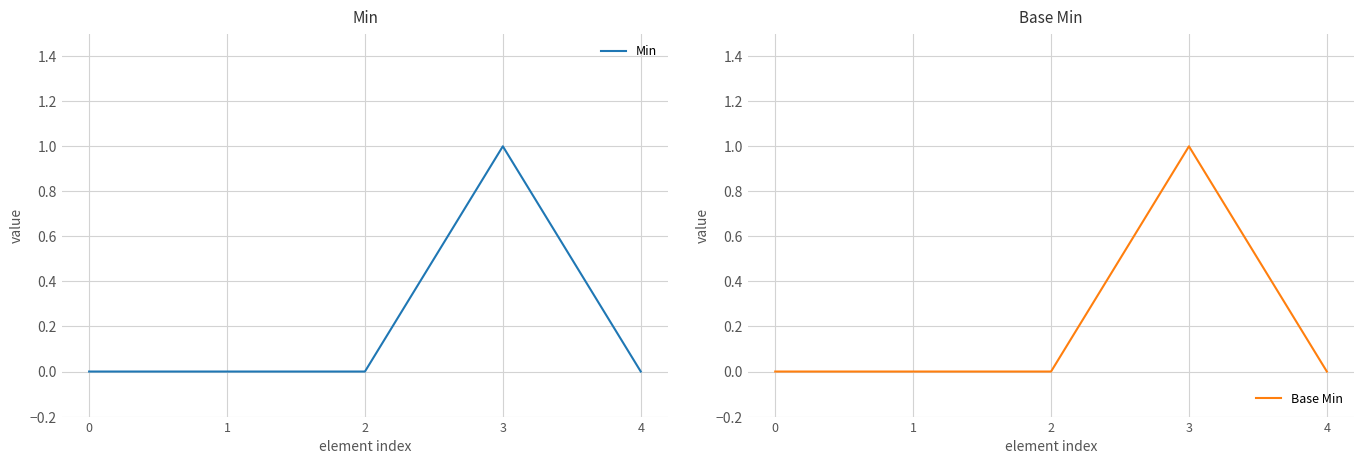

What are all the series names shown in the legend?

Min, Base Min